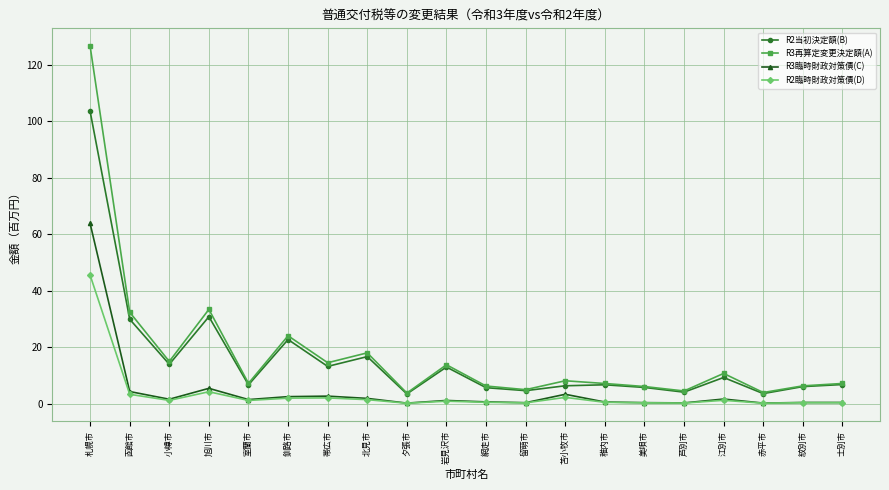

The R3再算定変更決定額(A) series shows 33.4 at 旭川市. True or false?

True